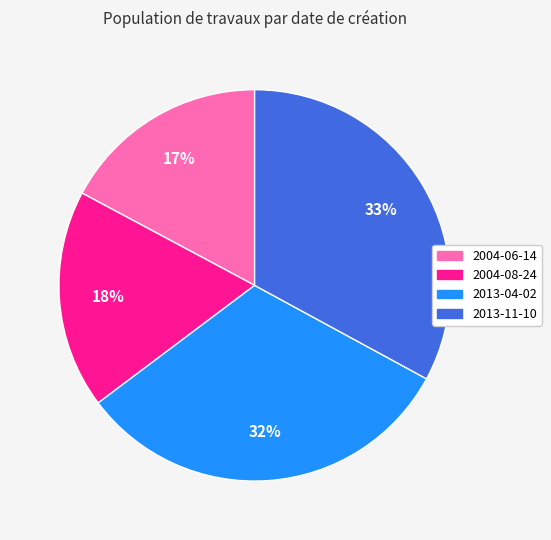

Rank the categories by value from lowest to highest.

2004-06-14, 2004-08-24, 2013-04-02, 2013-11-10